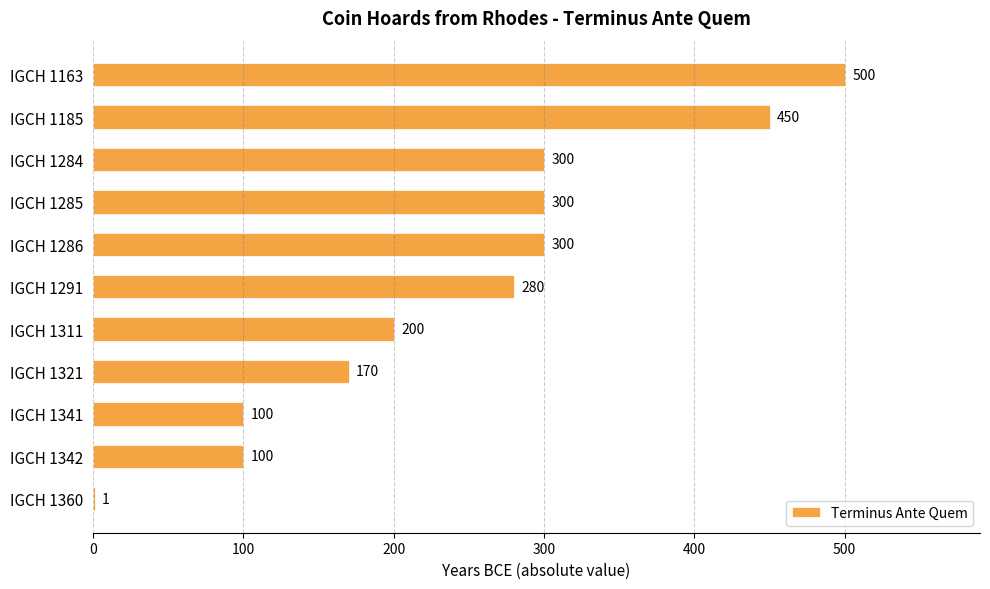

What is the sum of all values?

2701